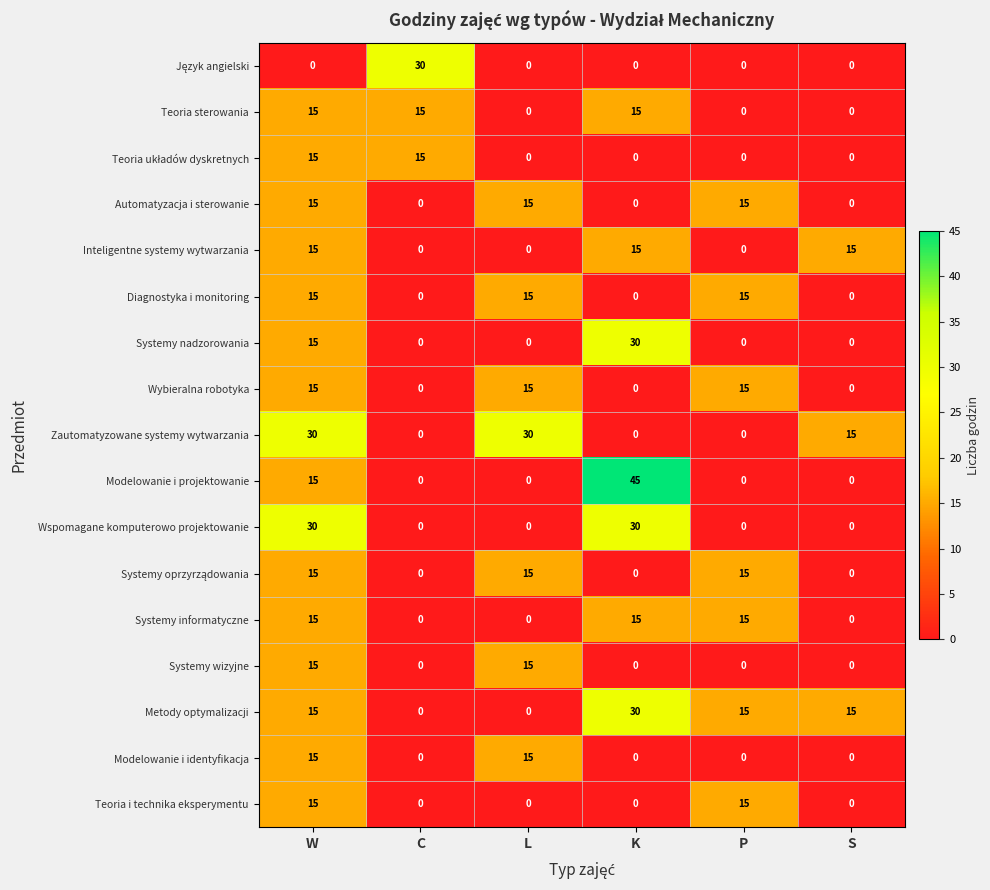

What is the total value across all series at P?

105